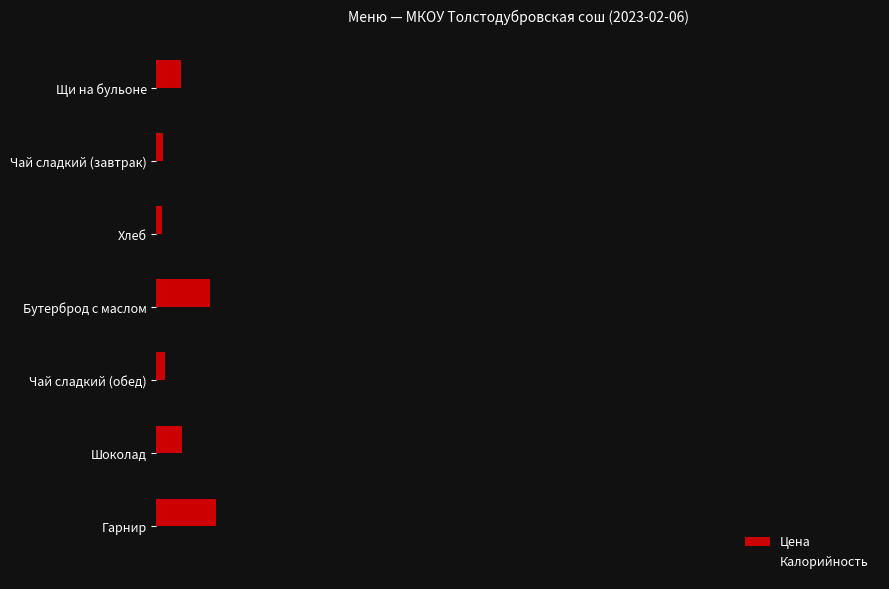

At how many categories does at least one series exceed 187?

1